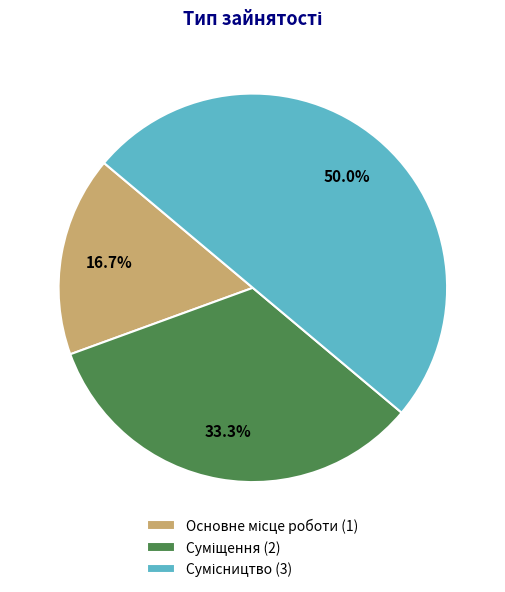

Is there a majority slice in this chart?

No